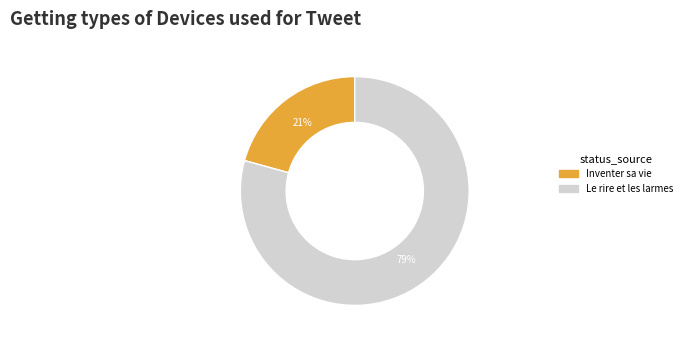

Count the number of slices in the pie.

2